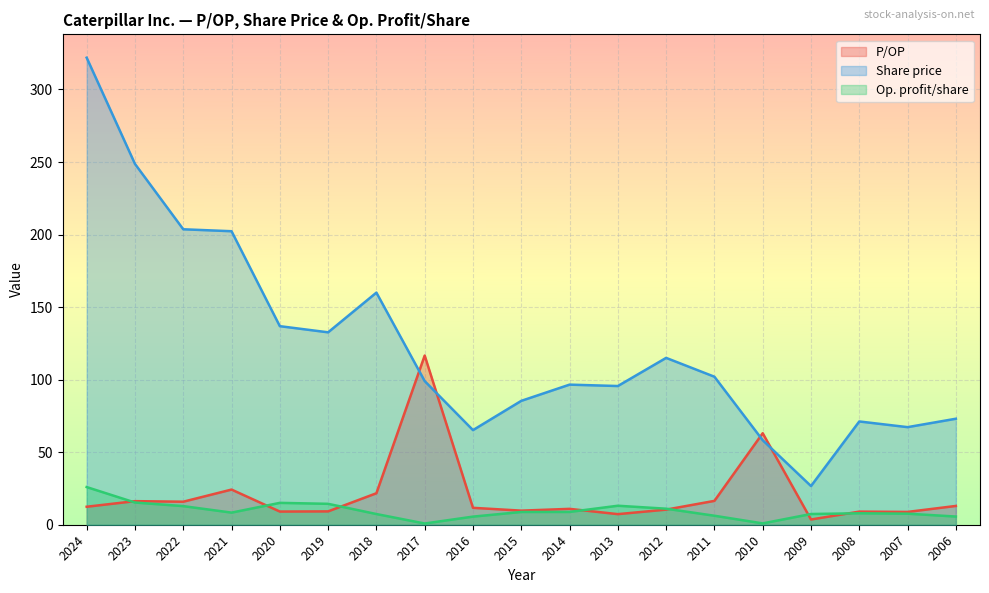

Is the value of Op. profit/share at 2016 greater than the value of P/OP at 2011?

No